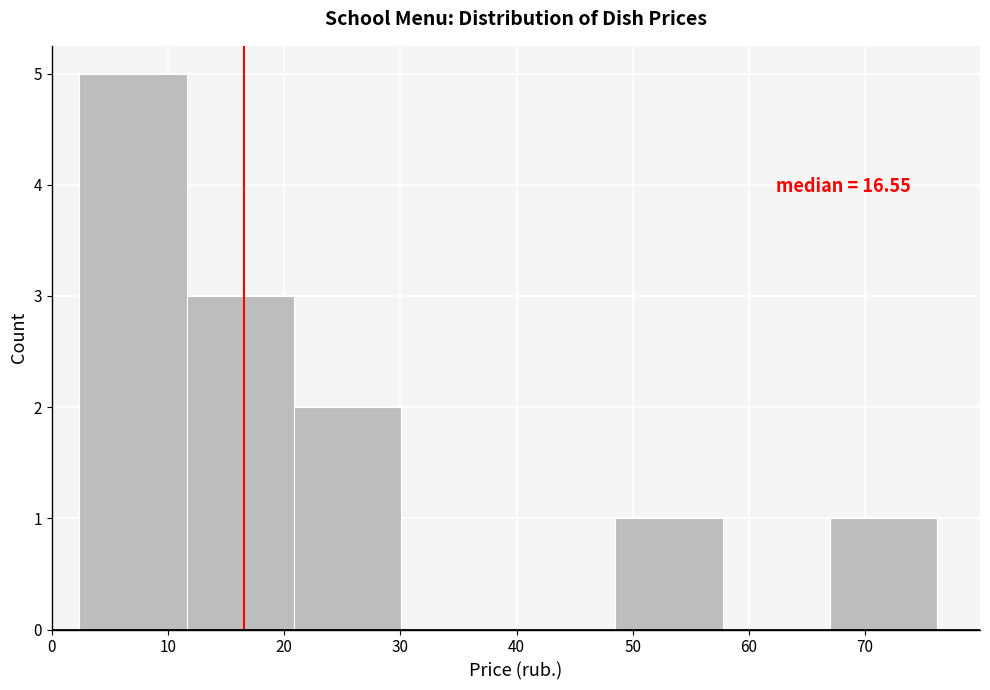

Over which range of the x-axis is the bar tallest?

2 to 12